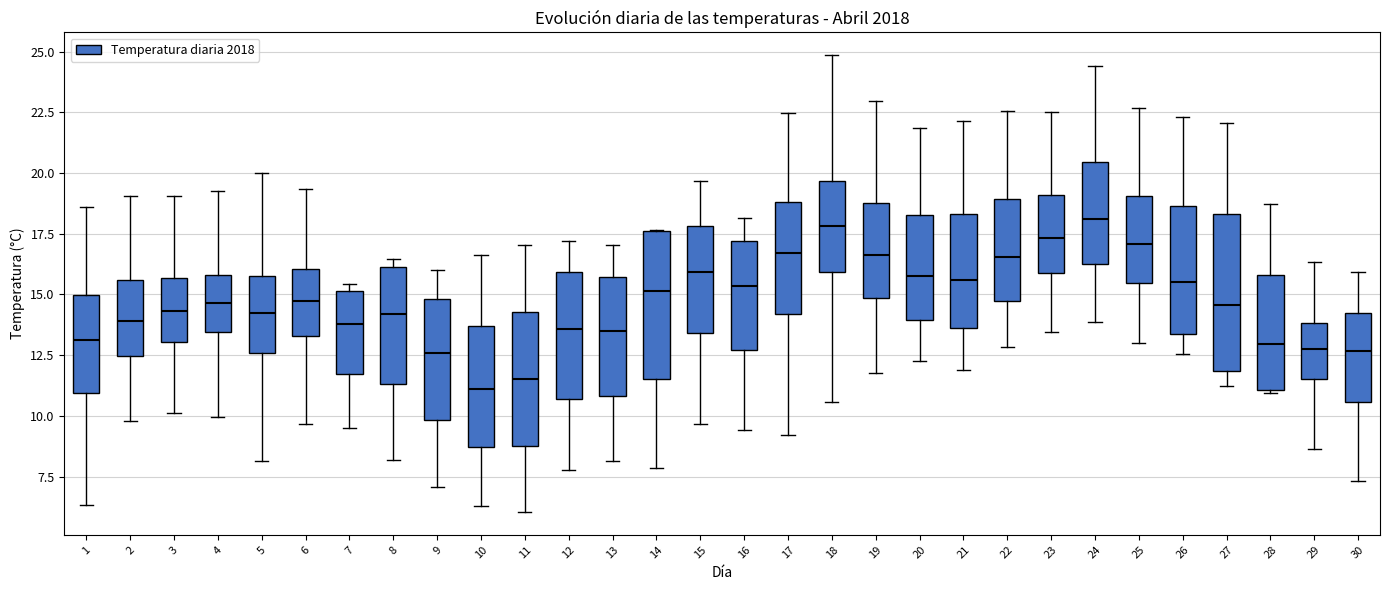

Where is the lower edge of the box at x = 16 on the y-axis? The values are not printed on the chart, so give them approximately, as read against the axis.

12.5